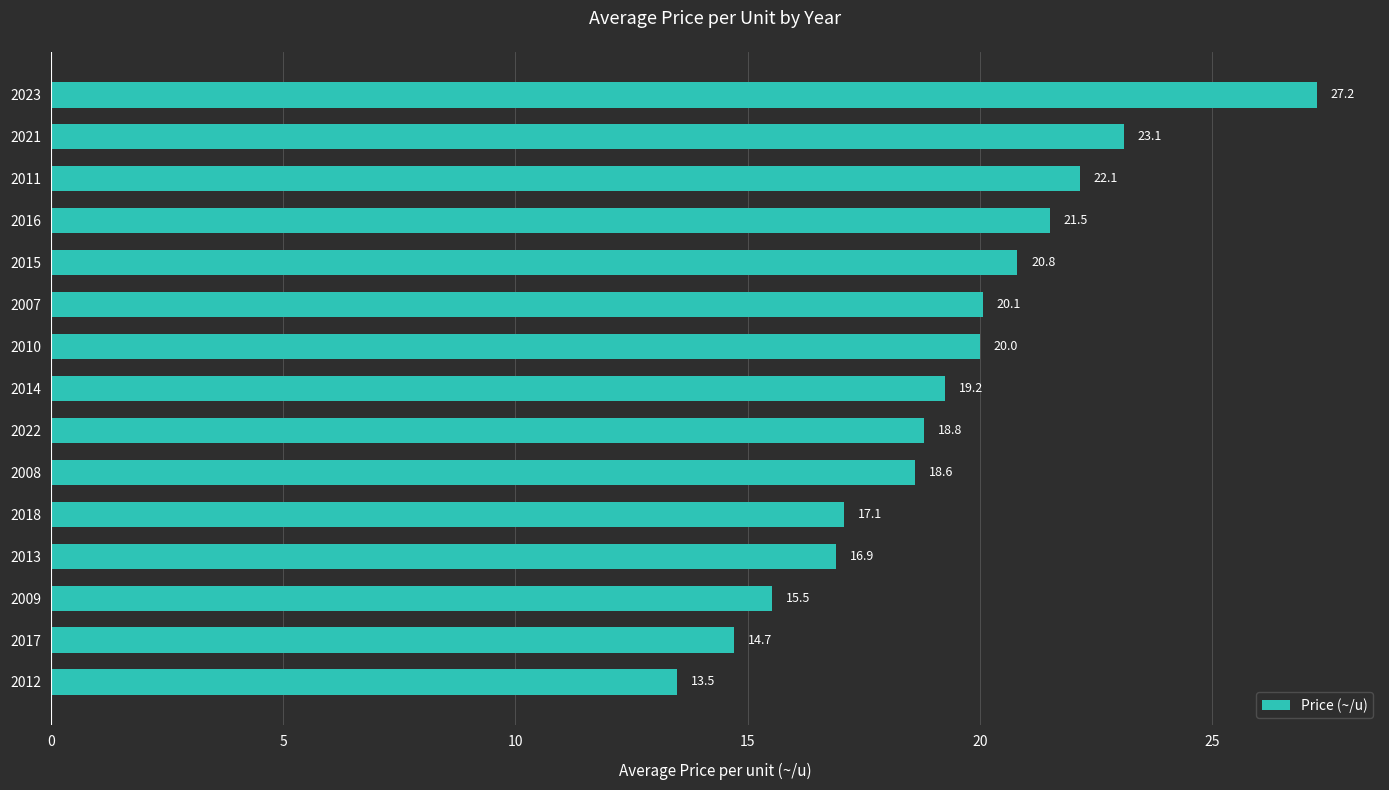

Where is the data nearest to the value 20?

2010